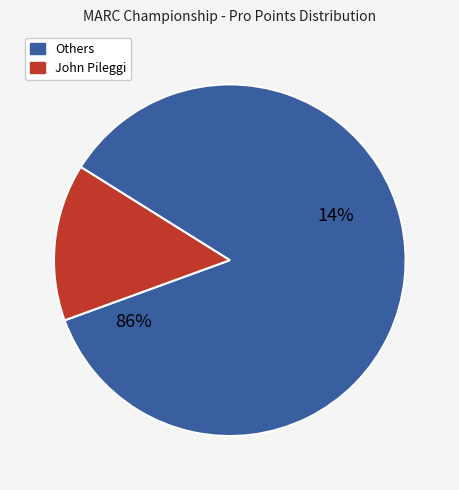

True or false: Paul Ryer accounts for 1% of the total.

False